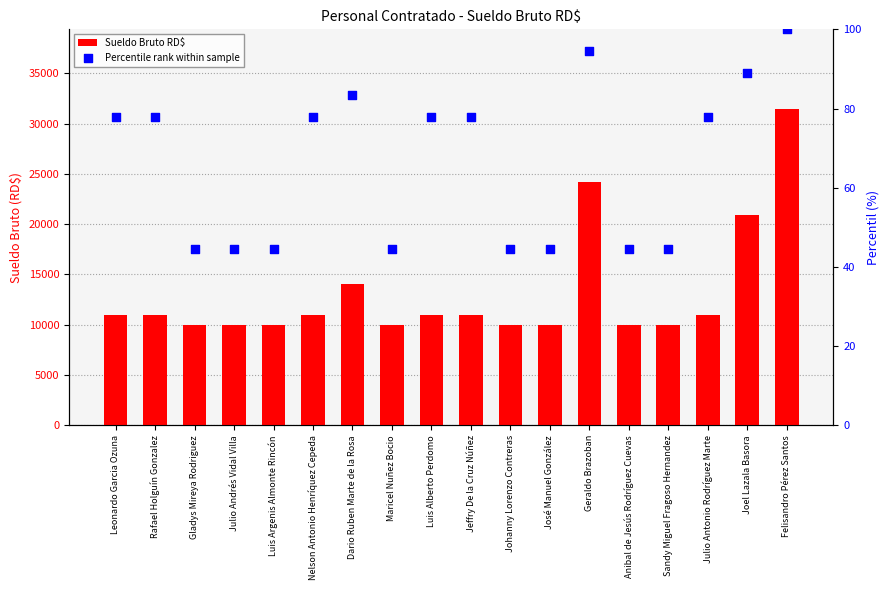

What is the total value across all series at Jeffry De la Cruz Núñez?

11077.8